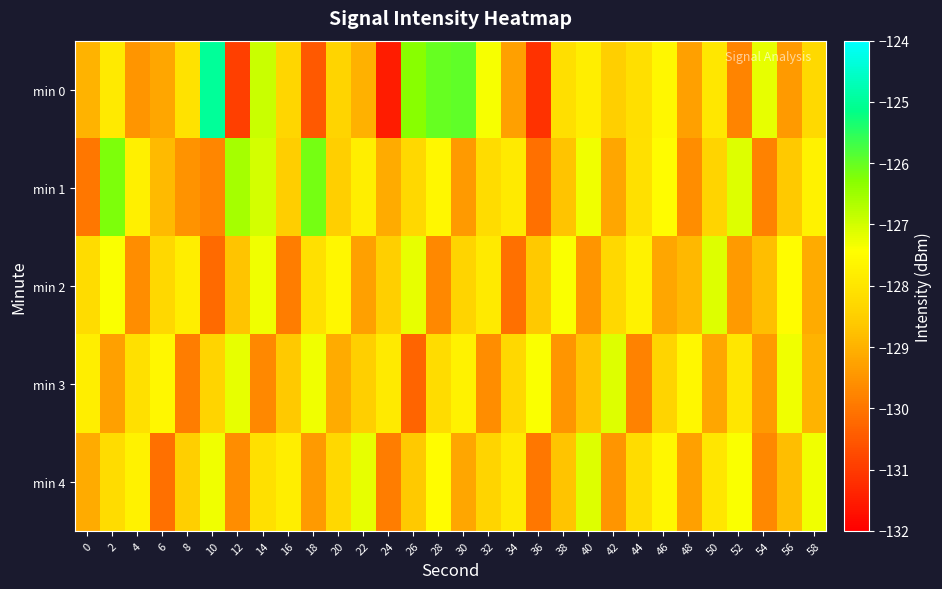

What is the maximum value shown in the chart?

-125.0